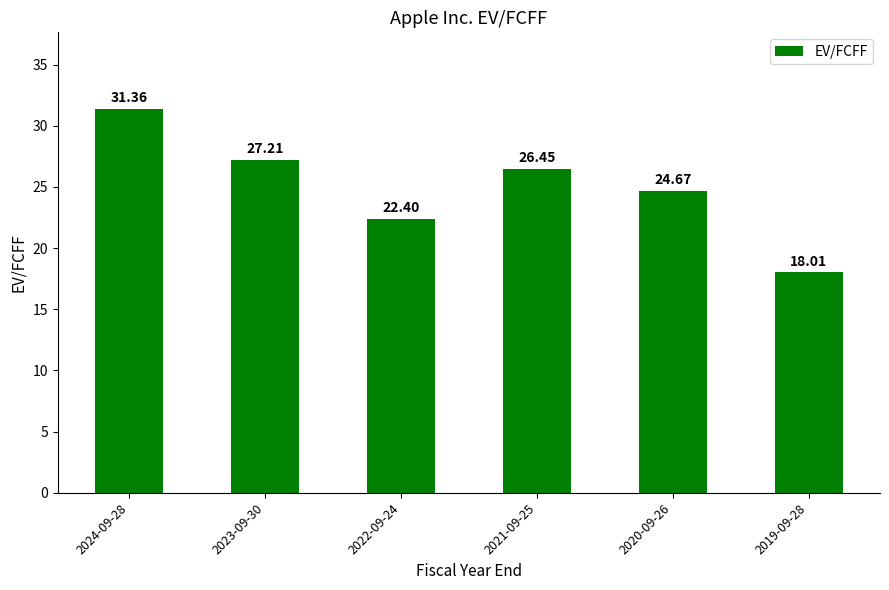

What is the ratio of the value at 2020-09-26 to the value at 2023-09-30?

0.9